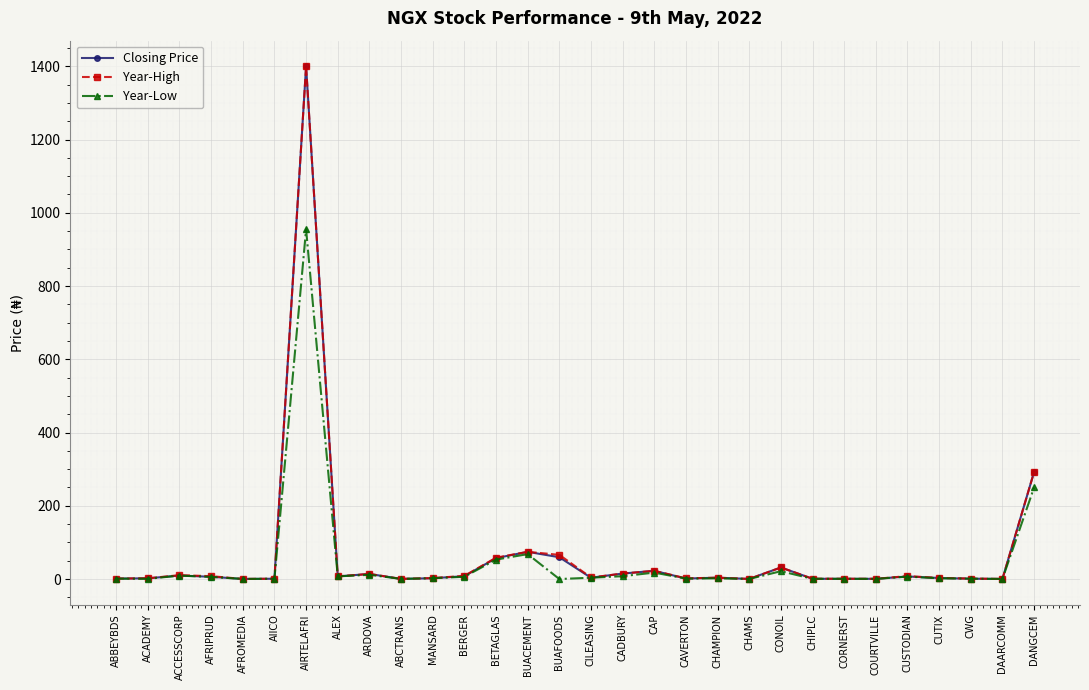

What is the label of the 29th point from the left?

DAARCOMM